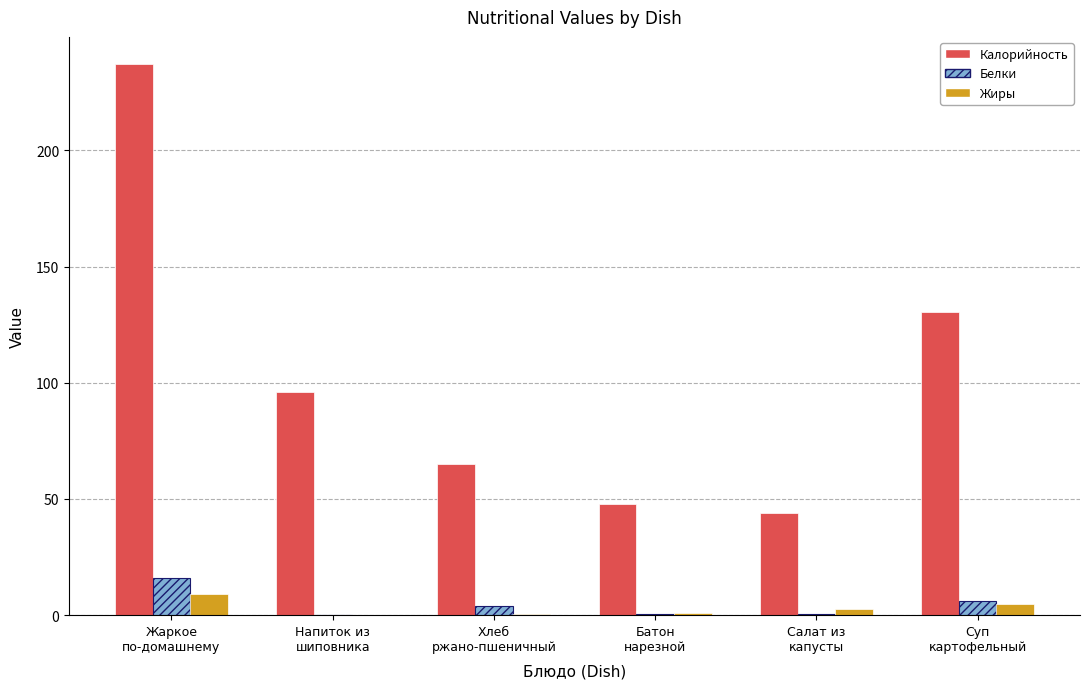

Which series has the largest total across all categories?

Калорийность